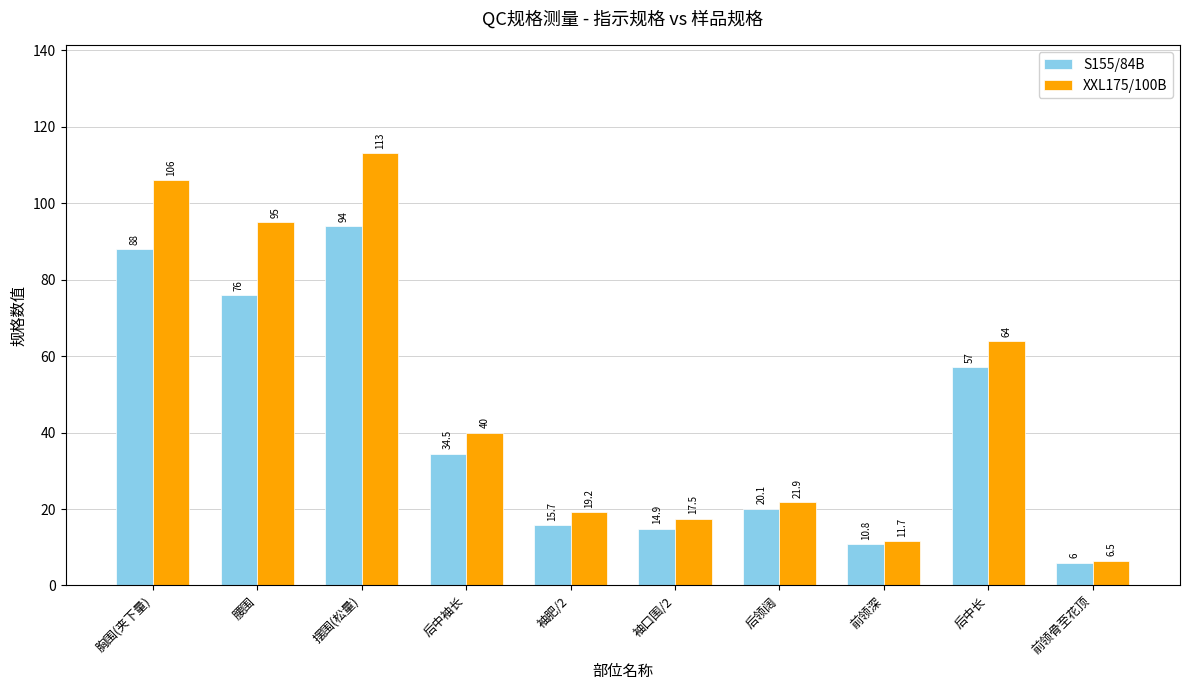

Read the XXL175/100B value at 腰围.

95.0